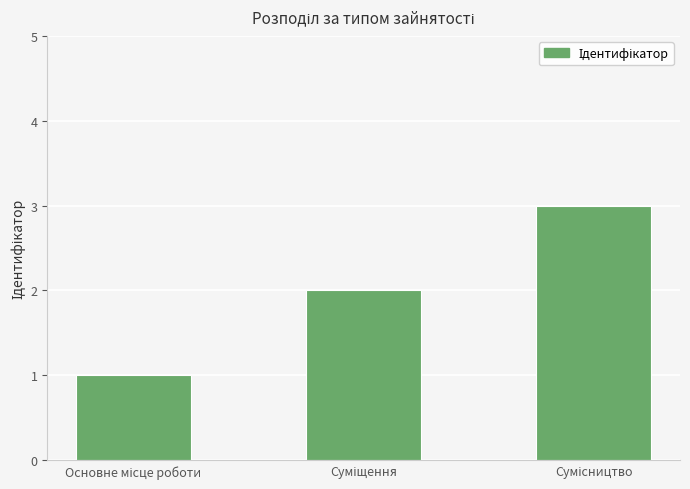

How many distinct data groups are displayed?

1